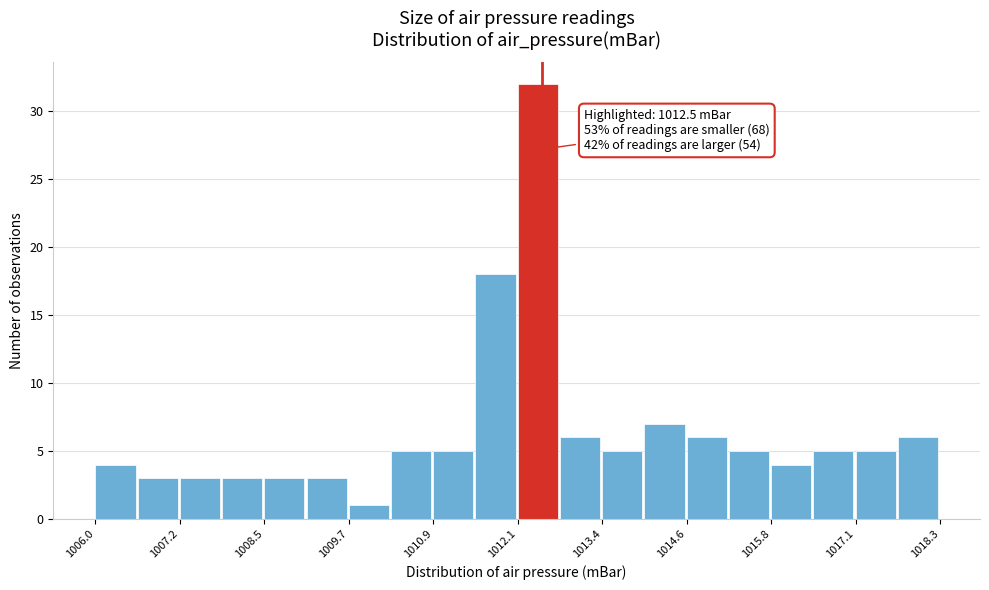

Around what value on the x-axis is the tallest bar? Give the approximate position of its centre, as read against the axis.

1012.4